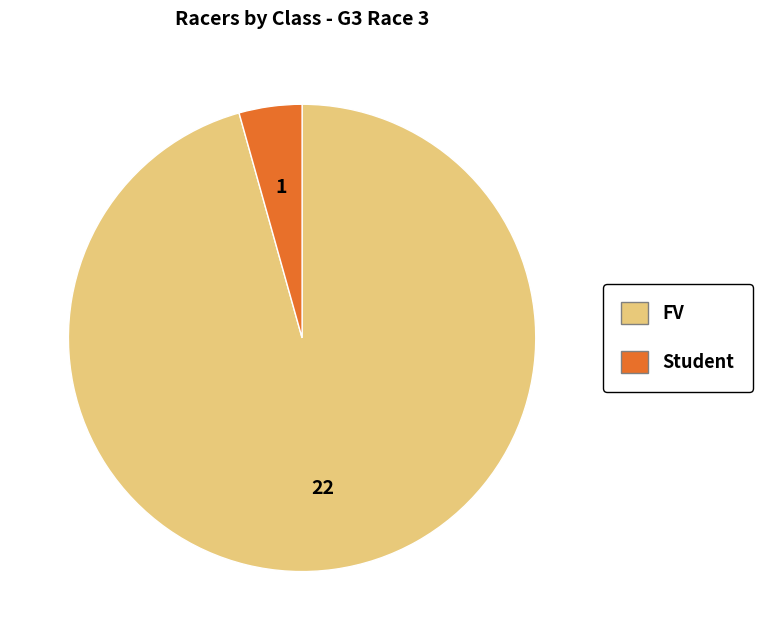

Is there any slice that represents more than half of the pie?

Yes